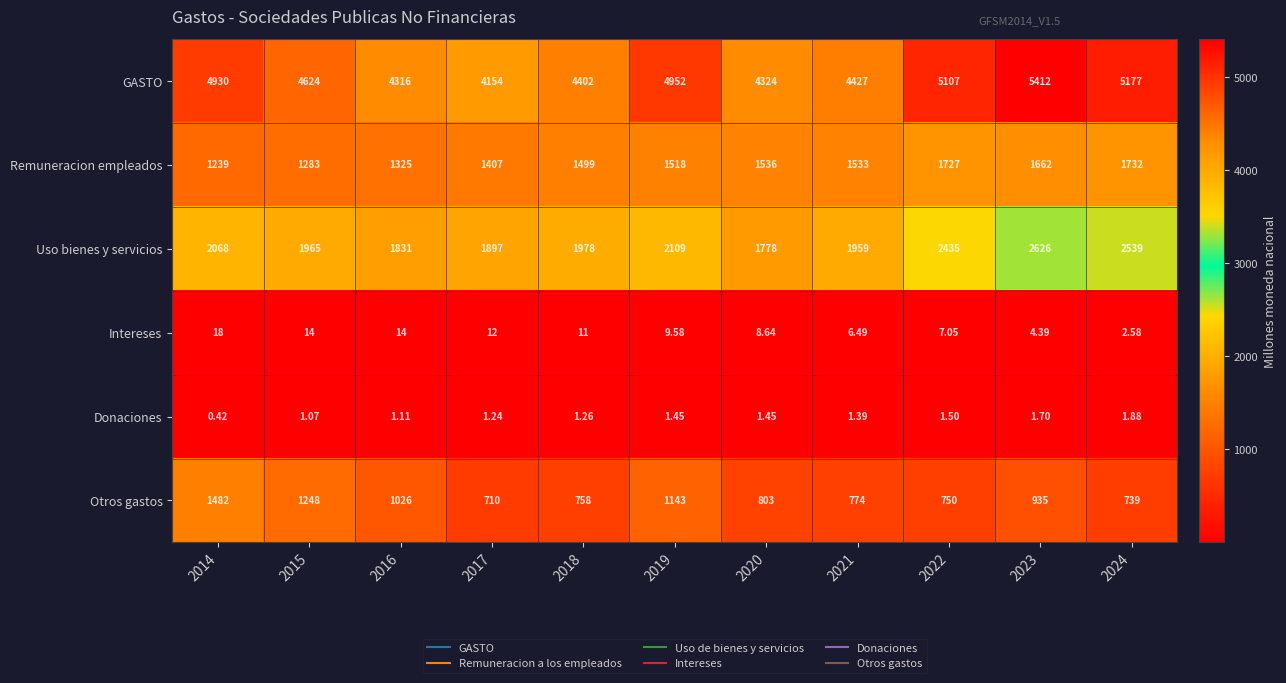

Which series changed the most between 2017 and 2018?

GASTO